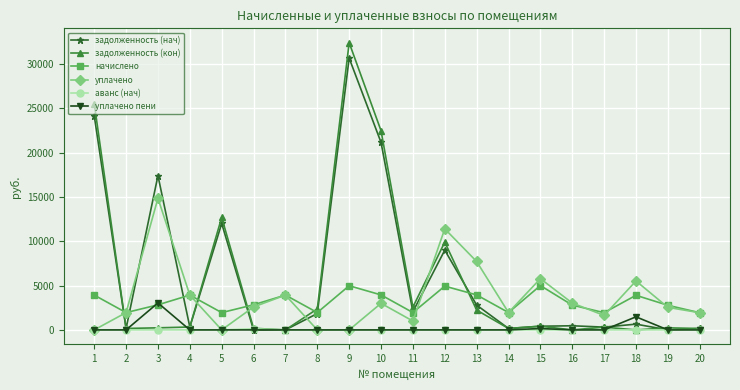

Is the value of задолженность (кон) at 5 greater than the value of начислено at 11?

Yes